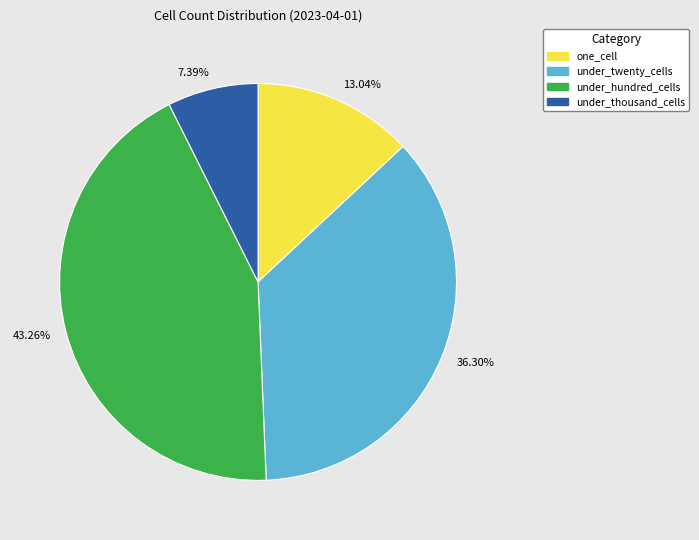

What is the largest slice in the pie chart?

43.26%